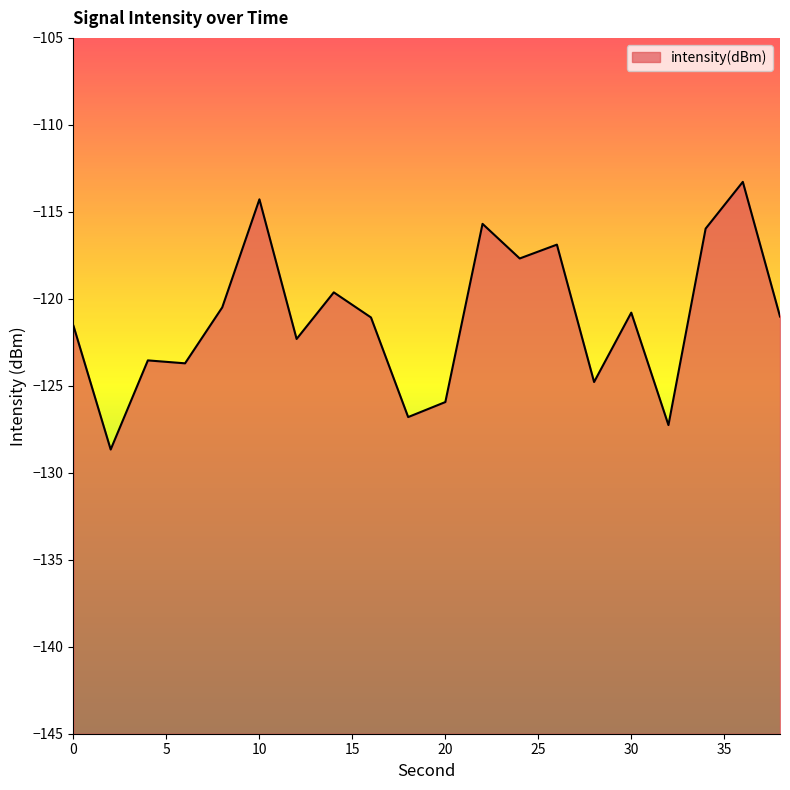

Rank the categories by value from lowest to highest.

2, 32, 18, 20, 28, 6, 4, 12, 0, 16, 38, 30, 8, 14, 24, 26, 34, 22, 10, 36